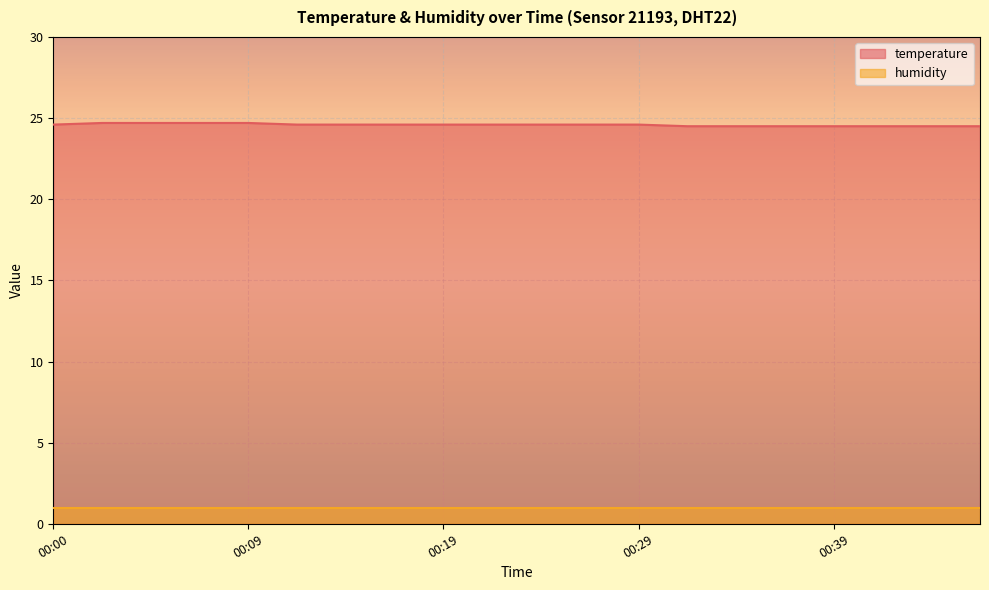

Rank the categories by value from highest to lowest.

00:02, 00:05, 00:07, 00:09, 00:00, 00:12, 00:15, 00:17, 00:19, 00:22, 00:24, 00:27, 00:29, 00:32, 00:34, 00:37, 00:39, 00:41, 00:44, 00:46